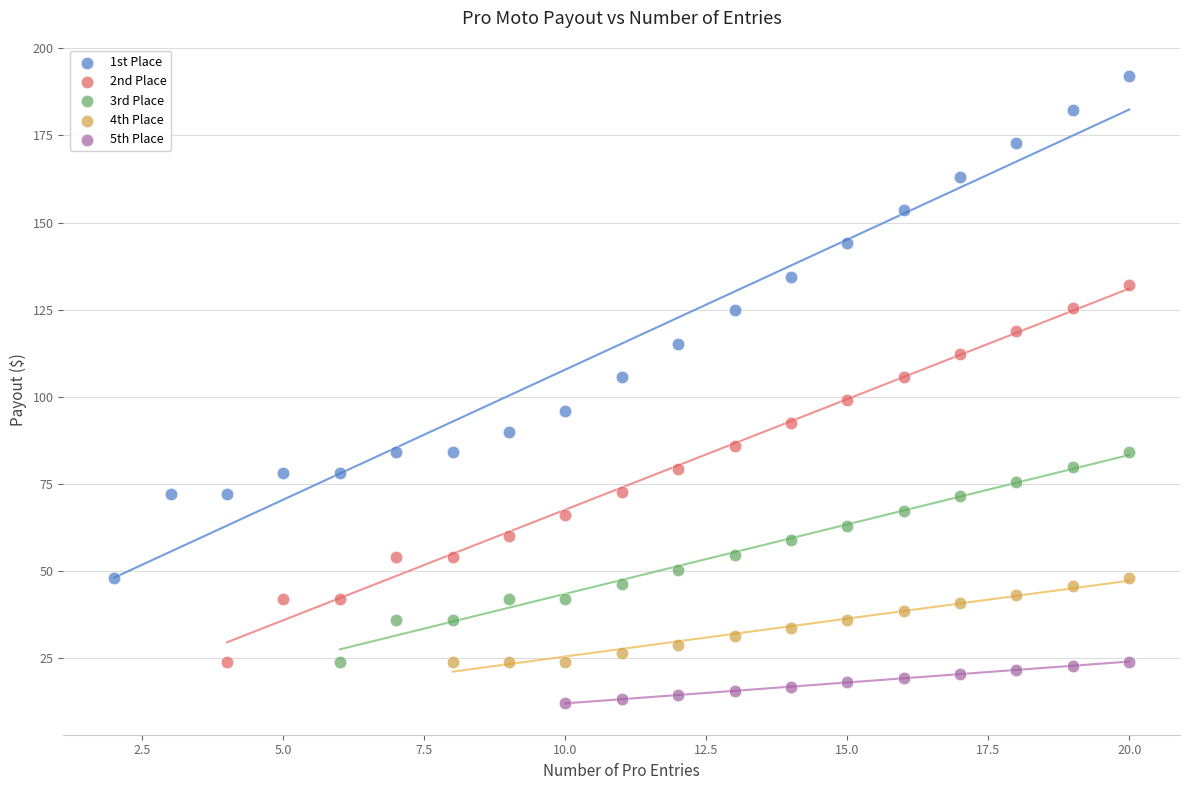

Which series contains the lowest Y value?

5th Place